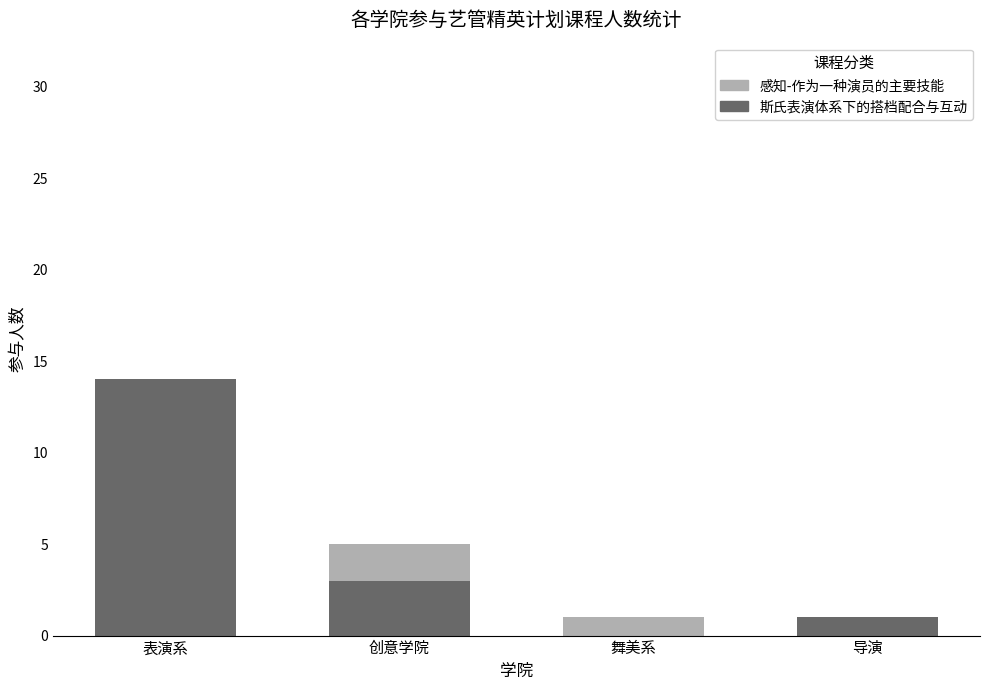

What is the label of the 3rd bar from the right?

创意学院